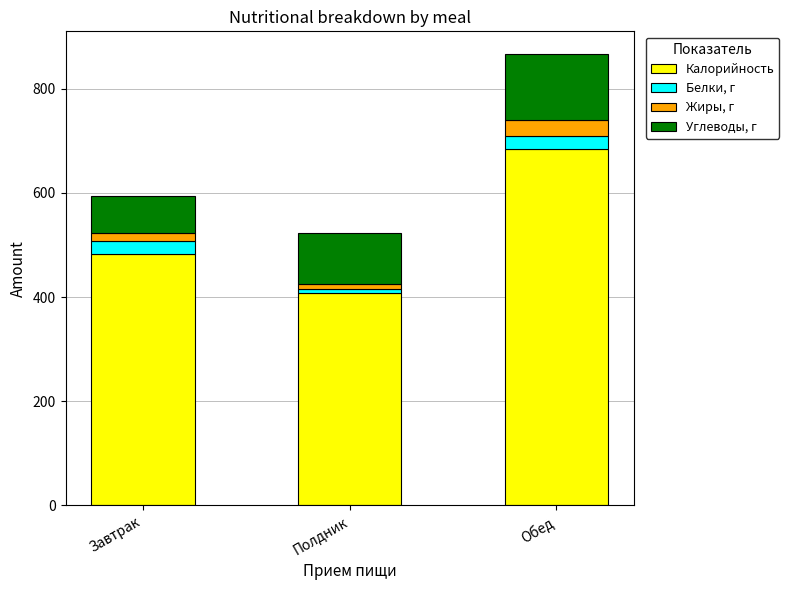

At which category is the sum across all series the highest?

Обед